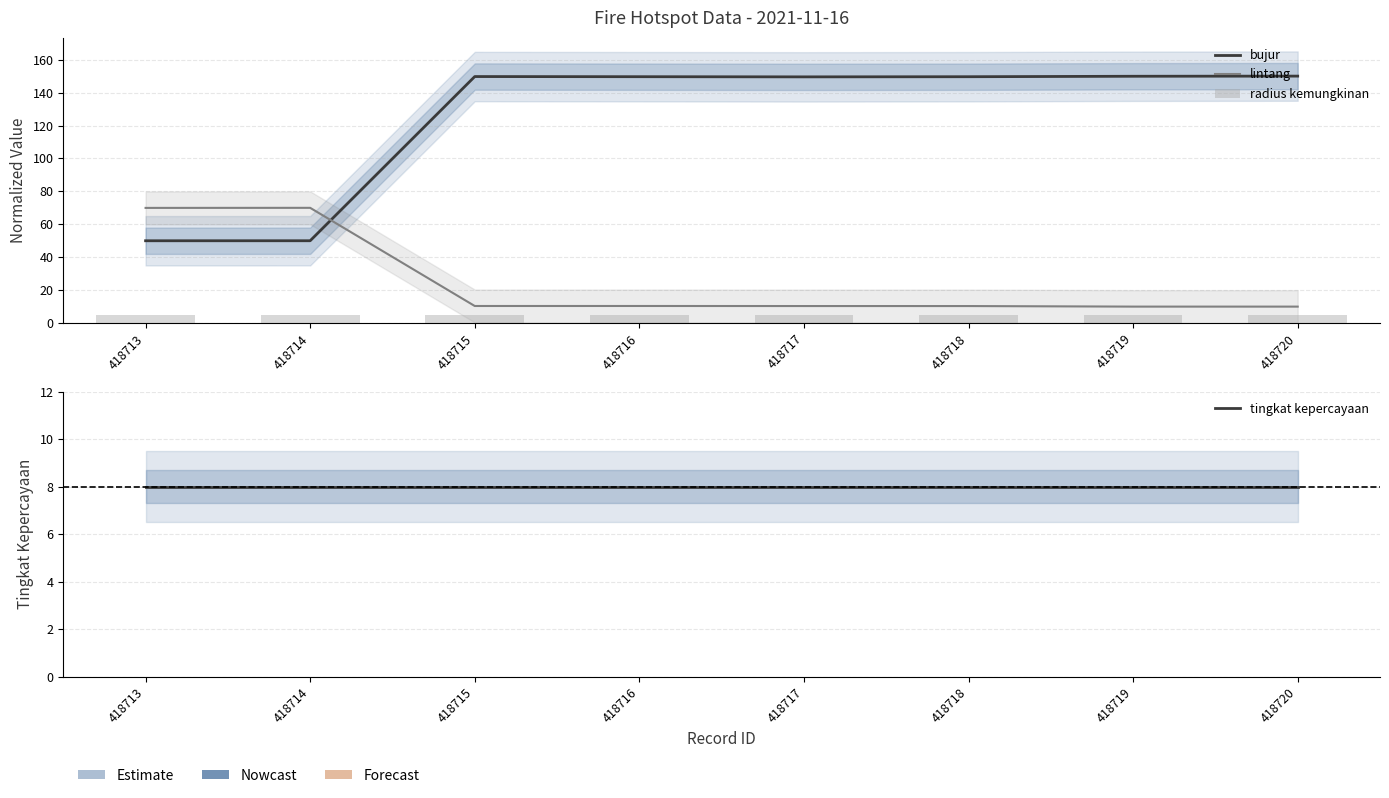

At which category is the sum across all series the highest?

418715